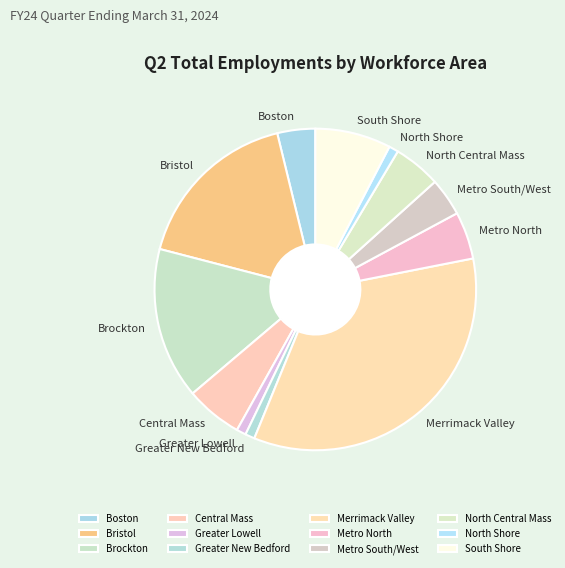

The Greater New Bedford slice represents 1% of the pie. True or false?

True